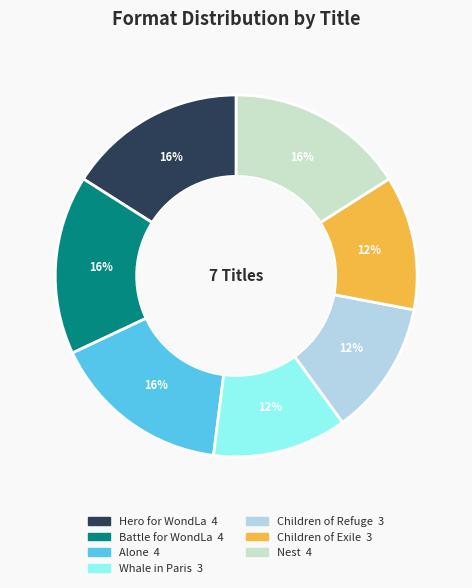

Which has a higher value, Whale in Paris or Nest?

Nest